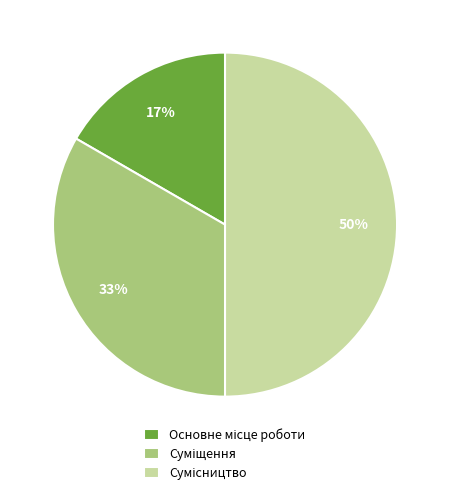

To the nearest percent, what is the average slice percentage?

33%